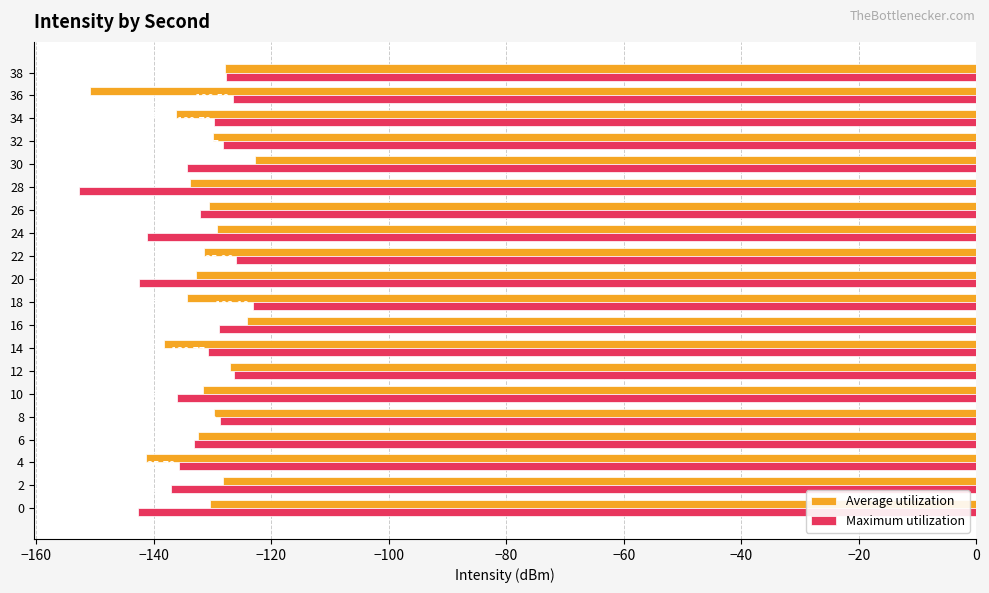

What is the difference between the maximum and minimum values in the Maximum utilization series?

29.6